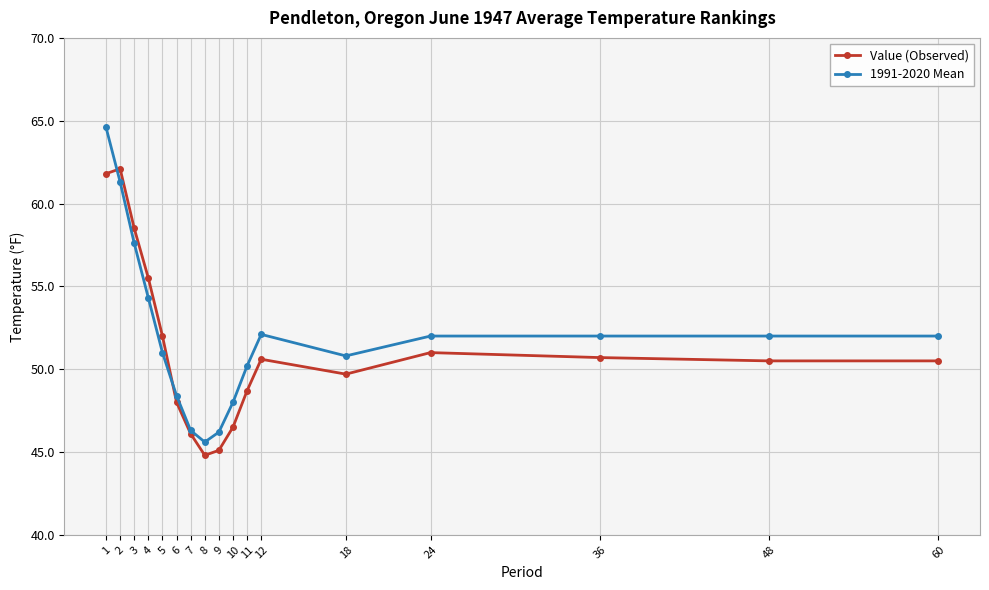

At which label does Value (Observed) first exceed 50?

1